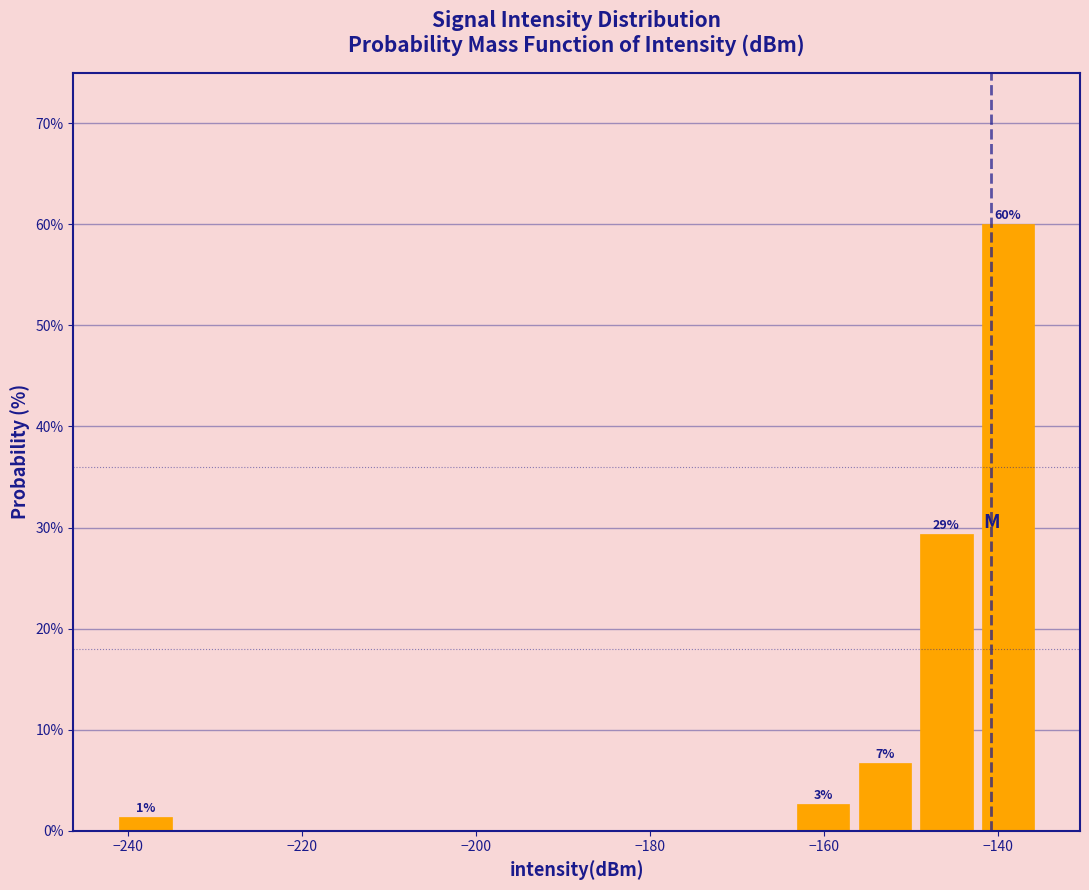

Read against the x-axis, roughly where is the centre of the tallest bar?

-138